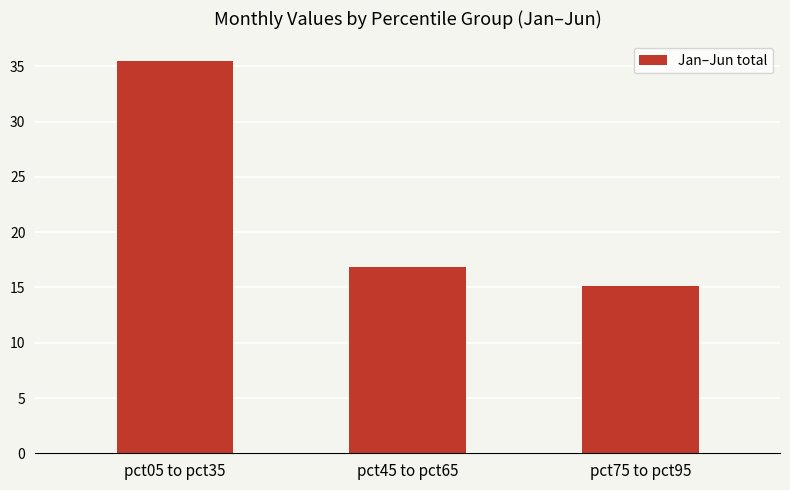

Which has a higher value, pct05 to pct35 or pct45 to pct65?

pct05 to pct35